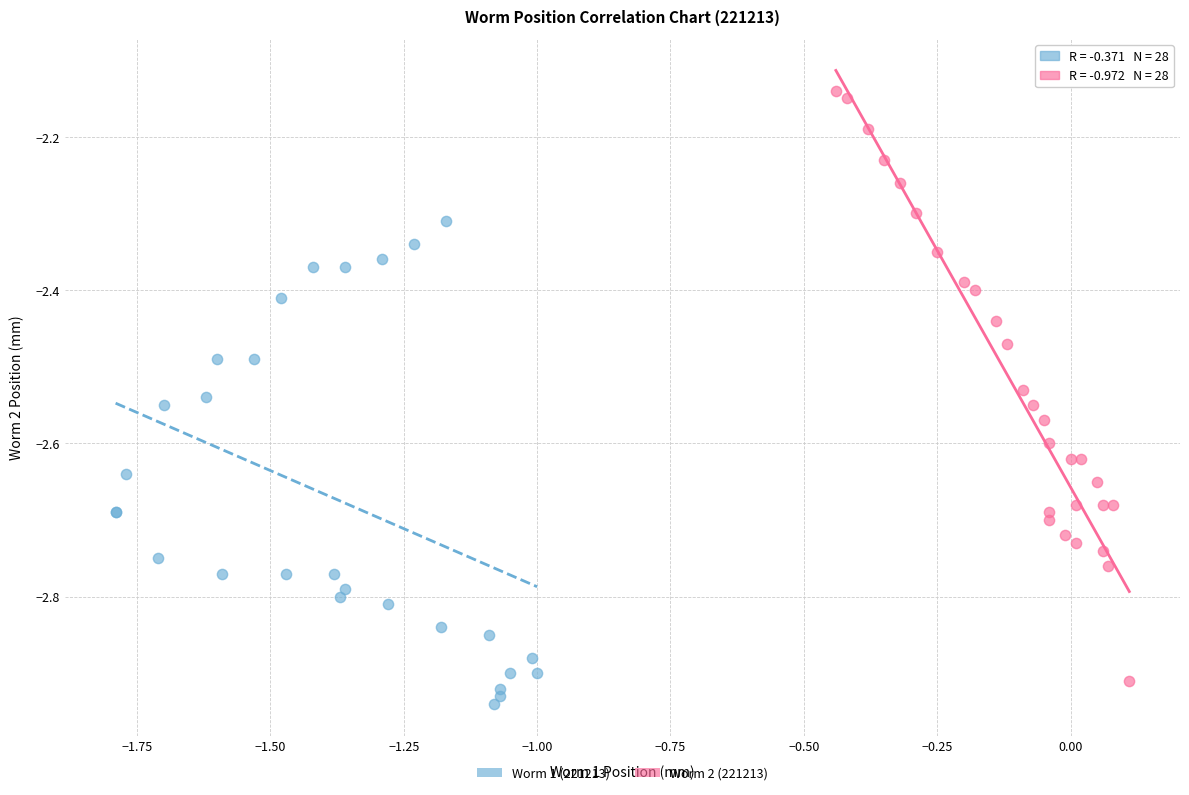

Which series contains the lowest Y value?

Worm 1 (221213)